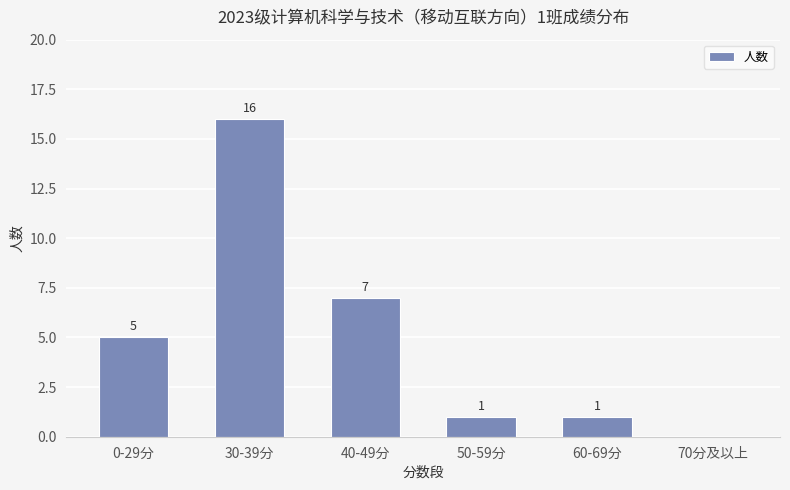

What is the sum of all values?

30